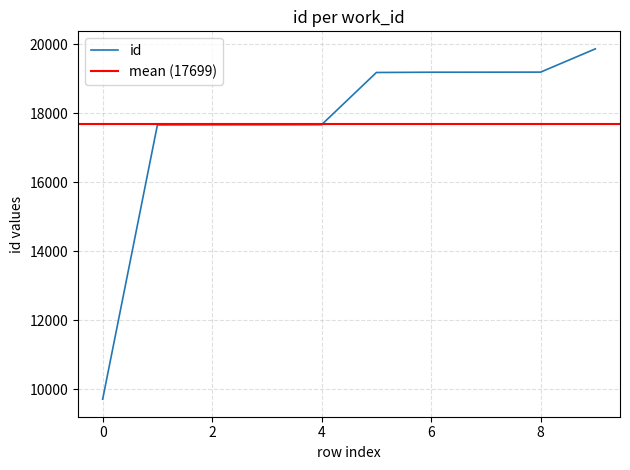

The value of id at 4 is 17668. True or false?

True